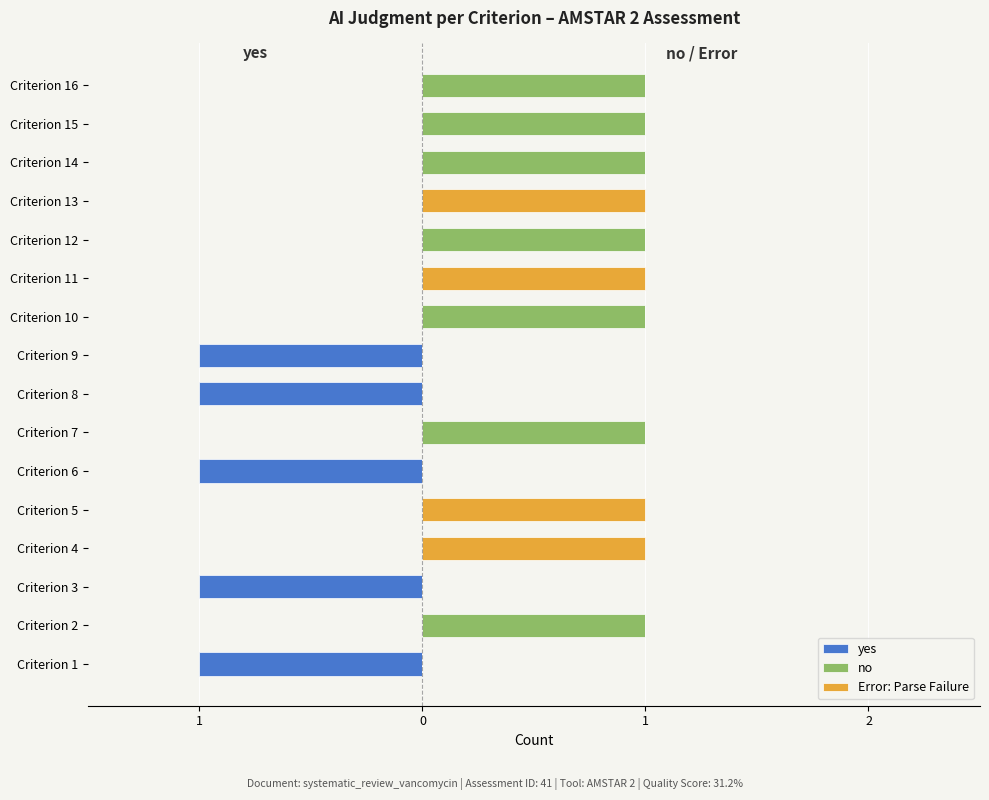

What is the minimum value shown in the chart?

-1